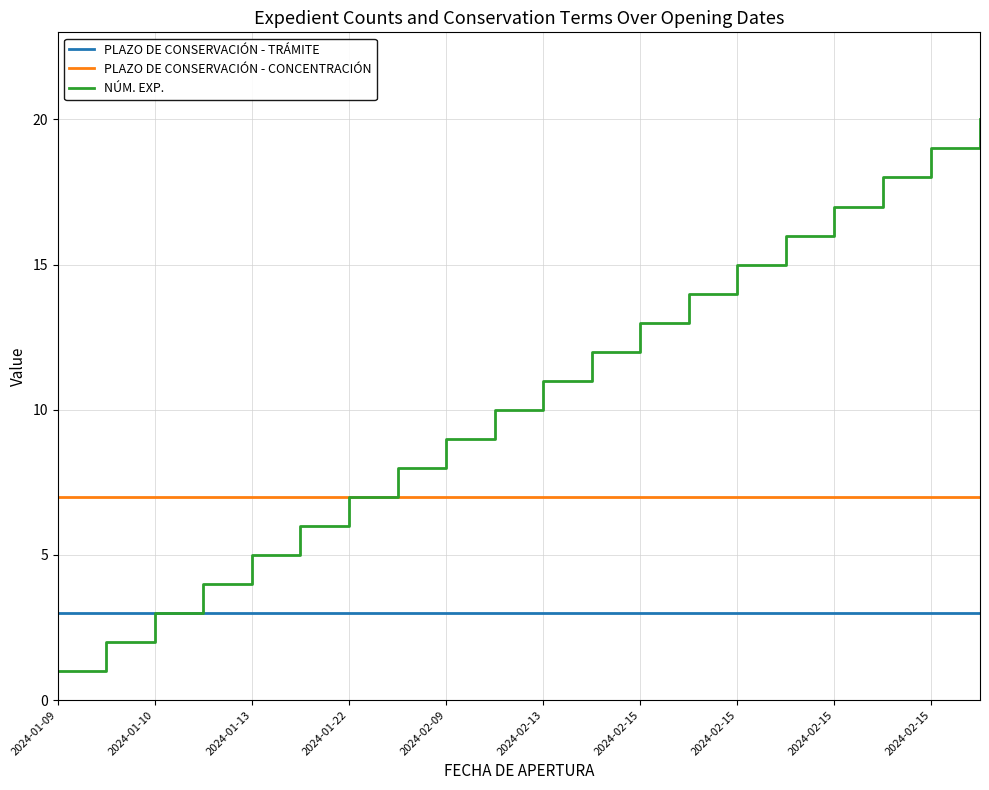

What is the maximum value shown in the chart?

20